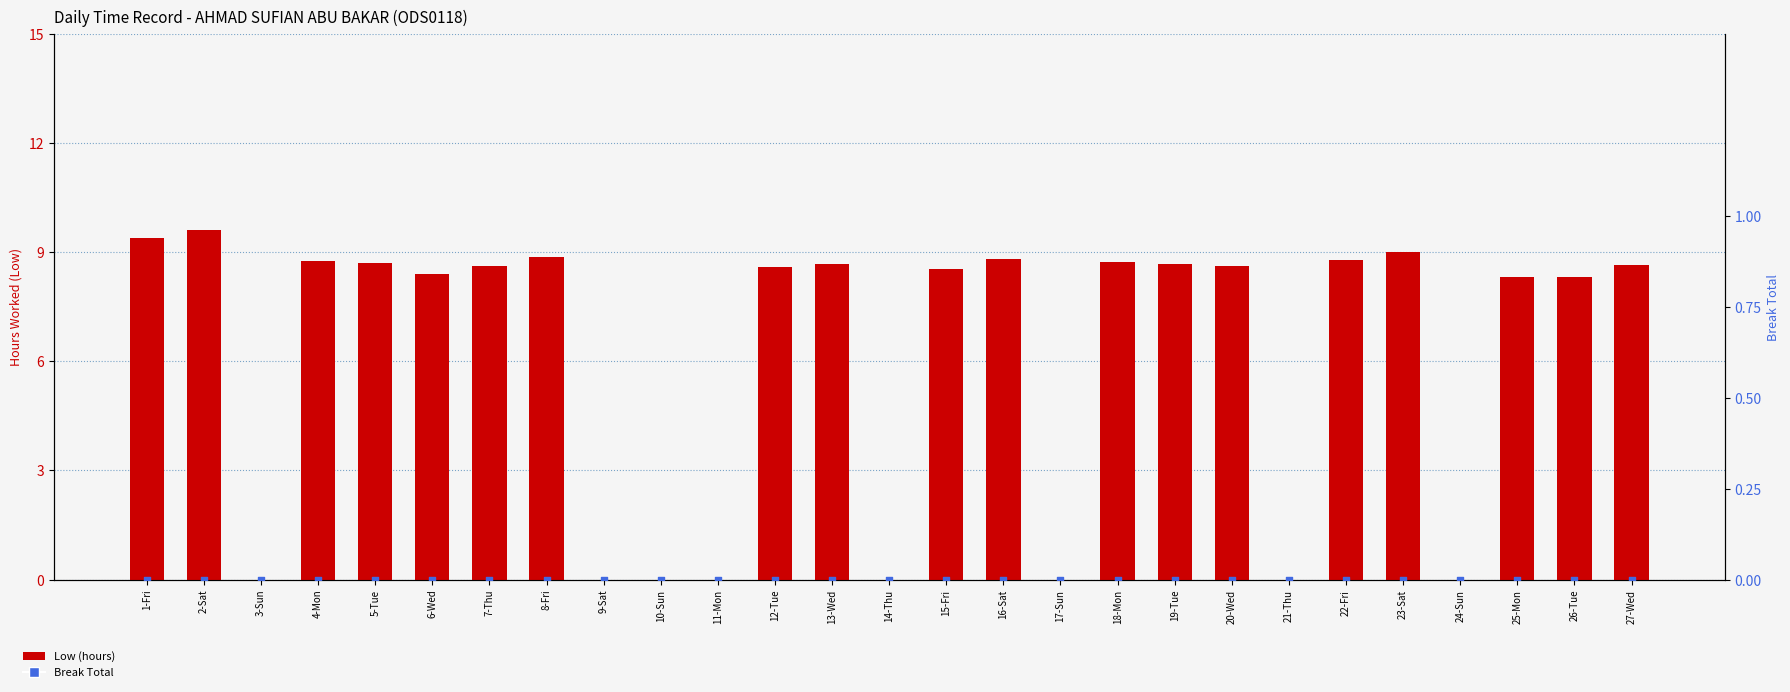

At which category is the sum across all series the highest?

2-Sat